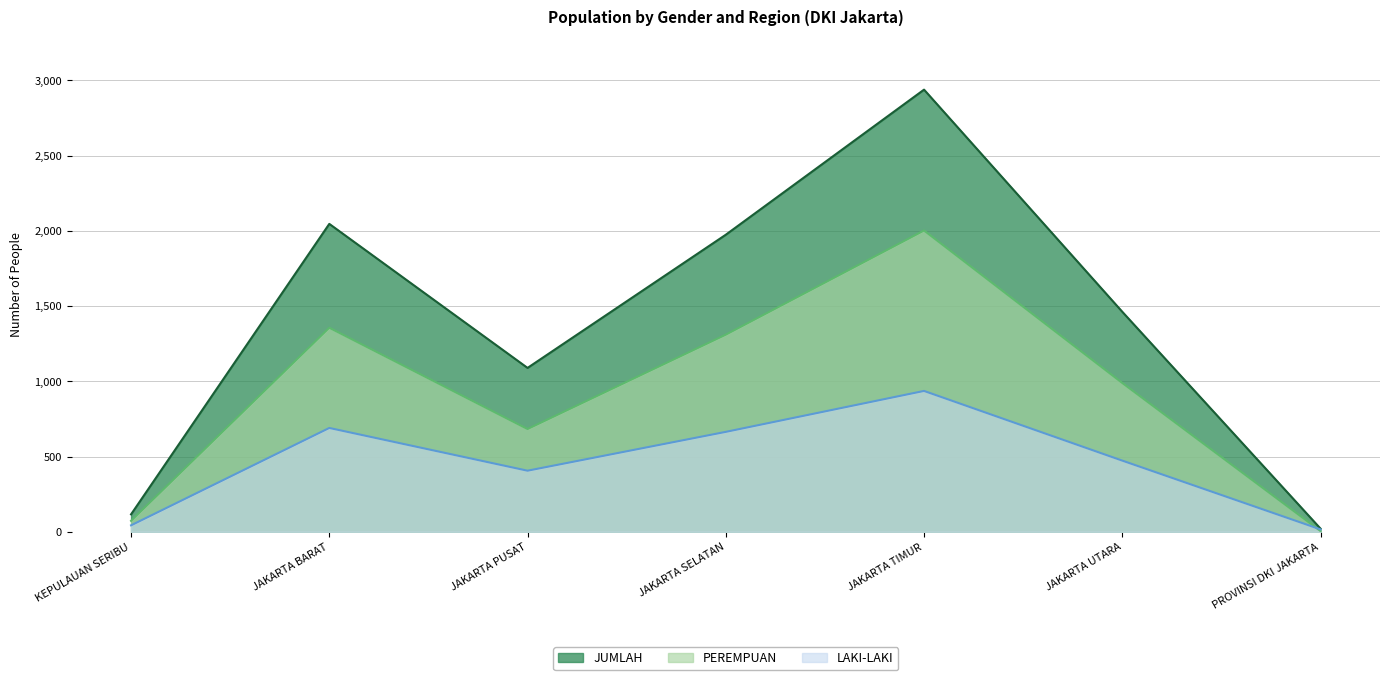

The value of PEREMPUAN at PROVINSI DKI JAKARTA is 5. True or false?

True